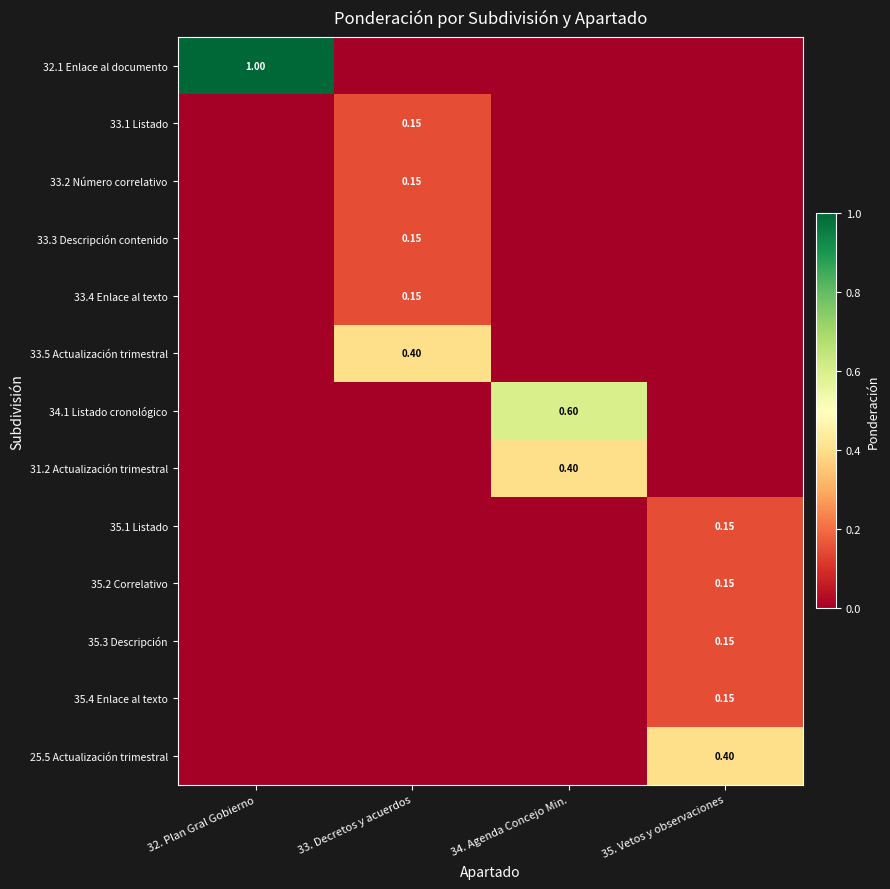

Rank the series by their maximum value, from highest to lowest.

32.1 Enlace al documento, 34.1 Listado cronológico, 33.5 Actualización trimestral, 31.2 Actualización trimestral, 25.5 Actualización trimestral, 33.1 Listado, 33.2 Número correlativo, 33.3 Descripción contenido, 33.4 Enlace al texto, 35.1 Listado, 35.2 Correlativo, 35.3 Descripción, 35.4 Enlace al texto